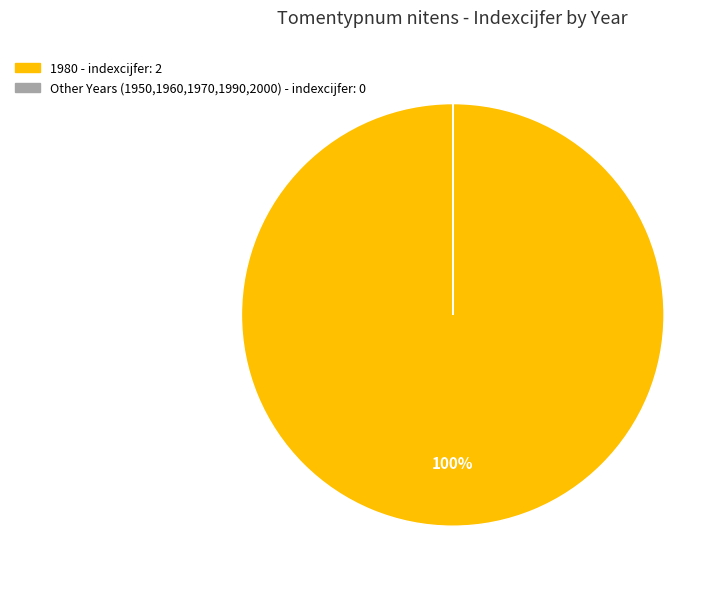

To the nearest percent, what is the difference between the largest and smallest slice percentages?

100%